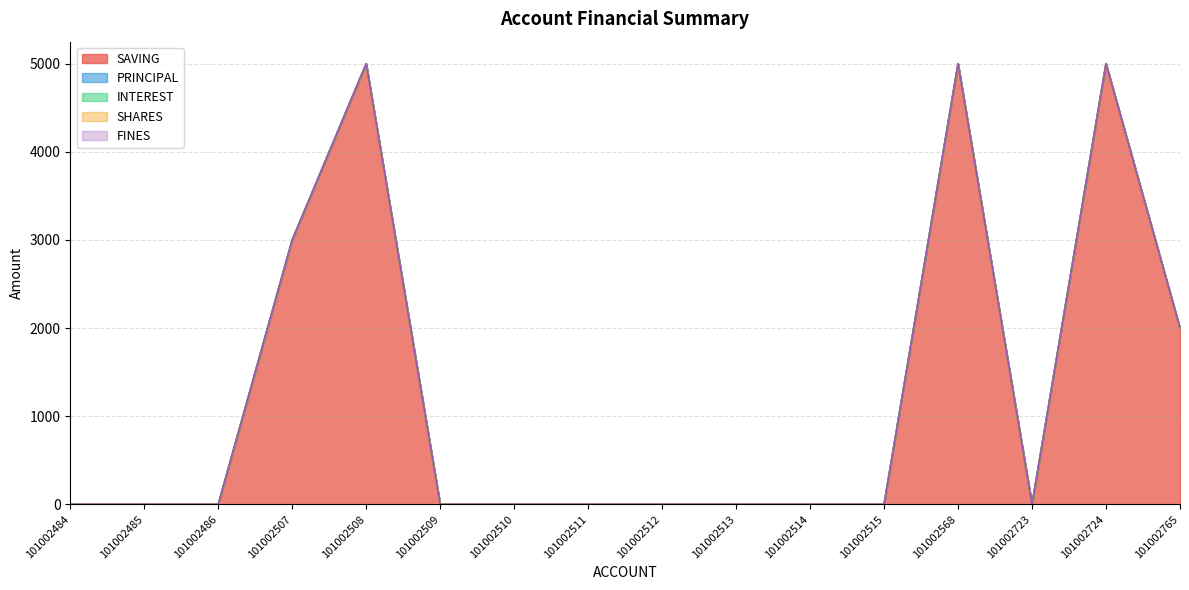

Does the chart have visible grid lines?

Yes